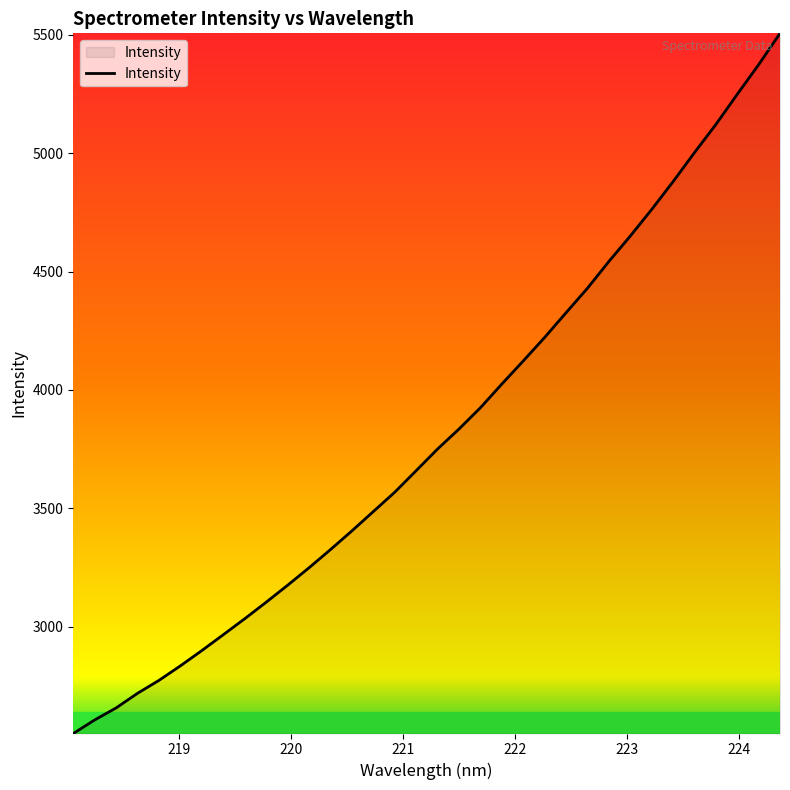

What is the difference between the maximum and minimum values?

2958.8